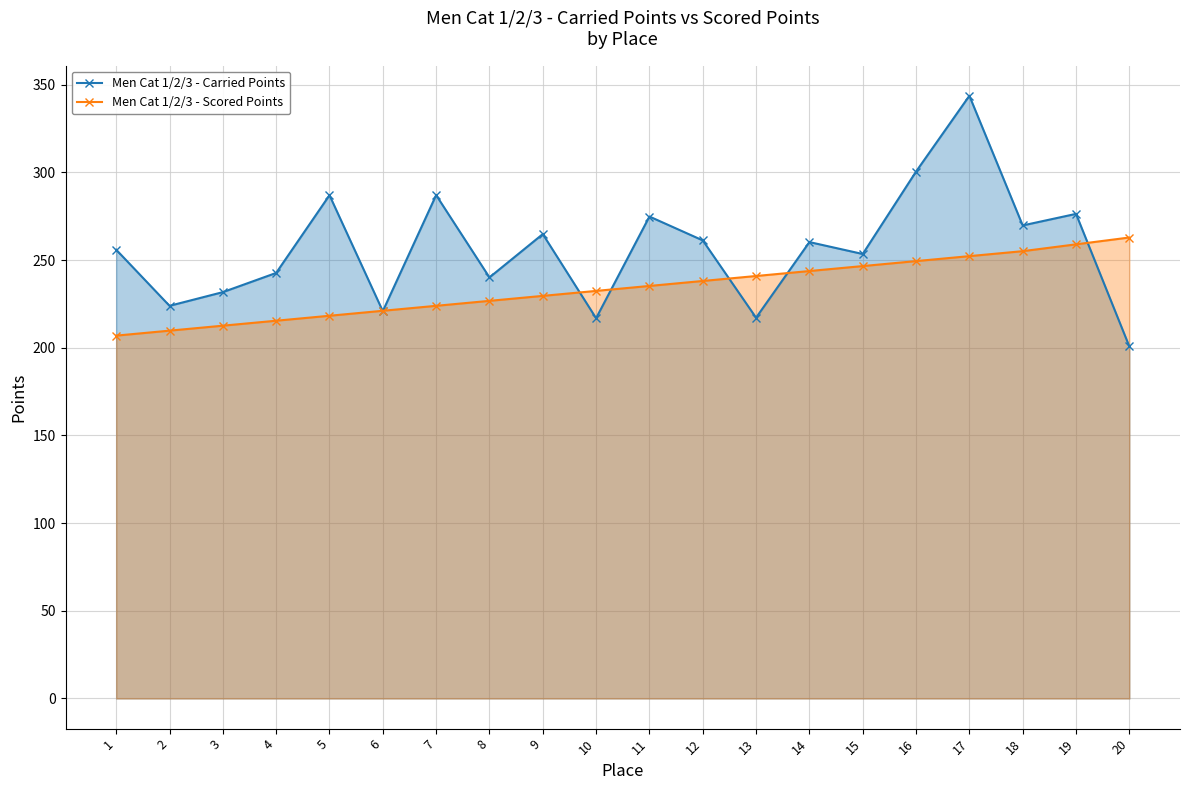

What is the sum of all Men Cat 1/2/3 - Scored Points values?

4679.7